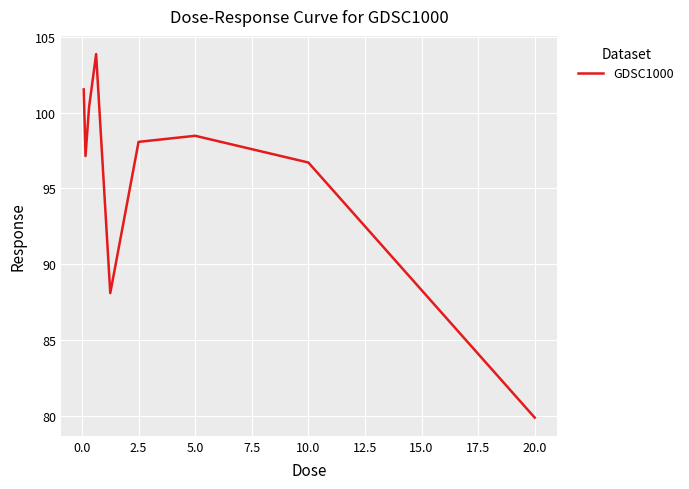

Reading left to right, transcribe all the data shown in this chart.

101.5	97.1	100.3	103.9	88.1	98.1	98.5	96.7	79.9